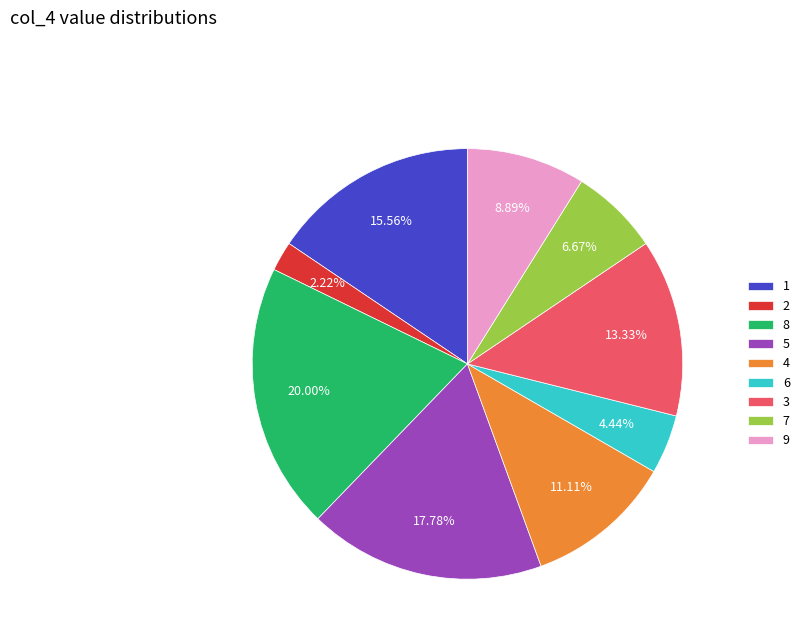

Is there any slice that represents more than half of the pie?

No